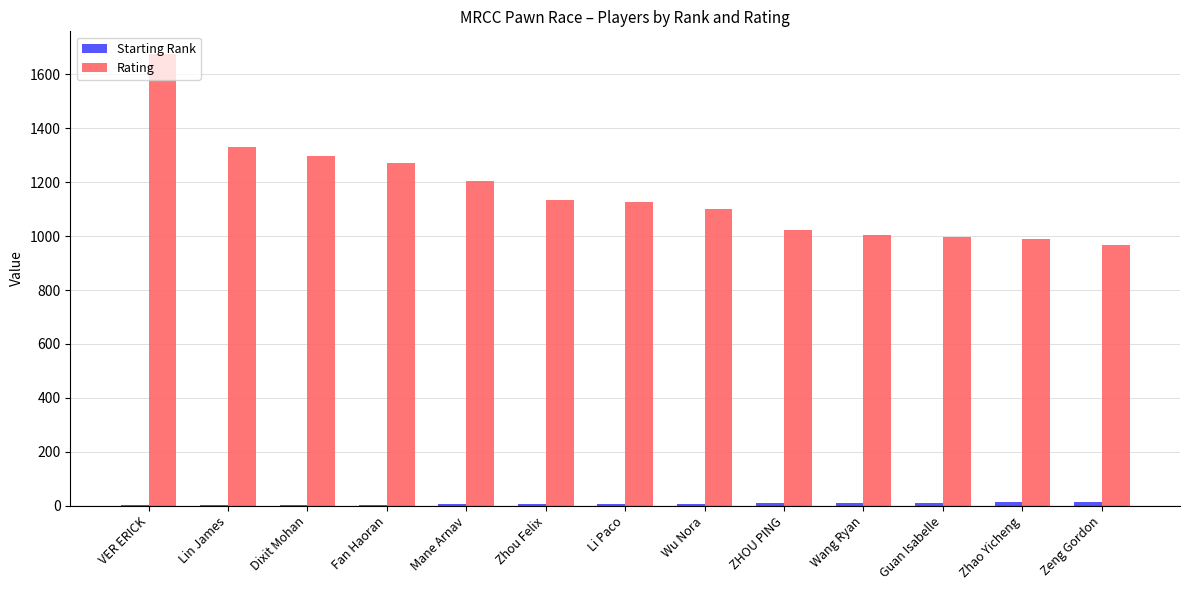

What is the greatest value displayed?

1676